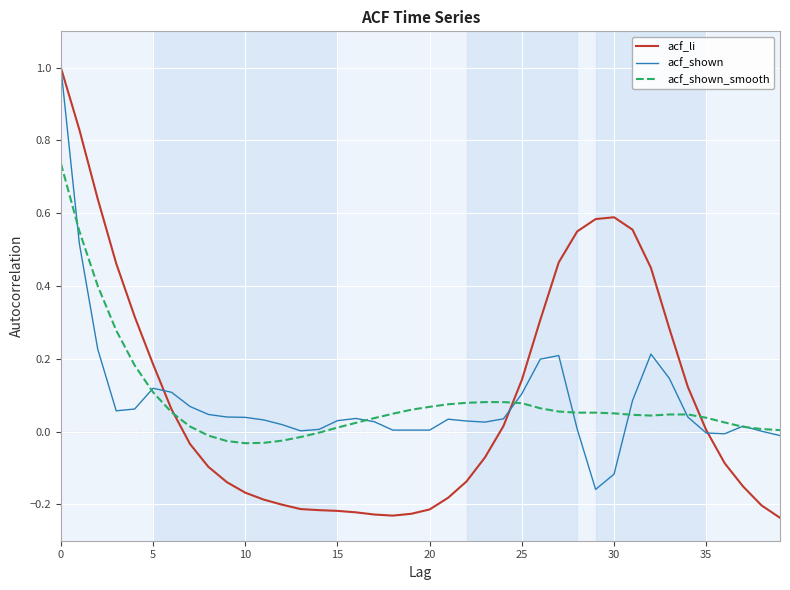

What is the greatest value displayed?

1.0